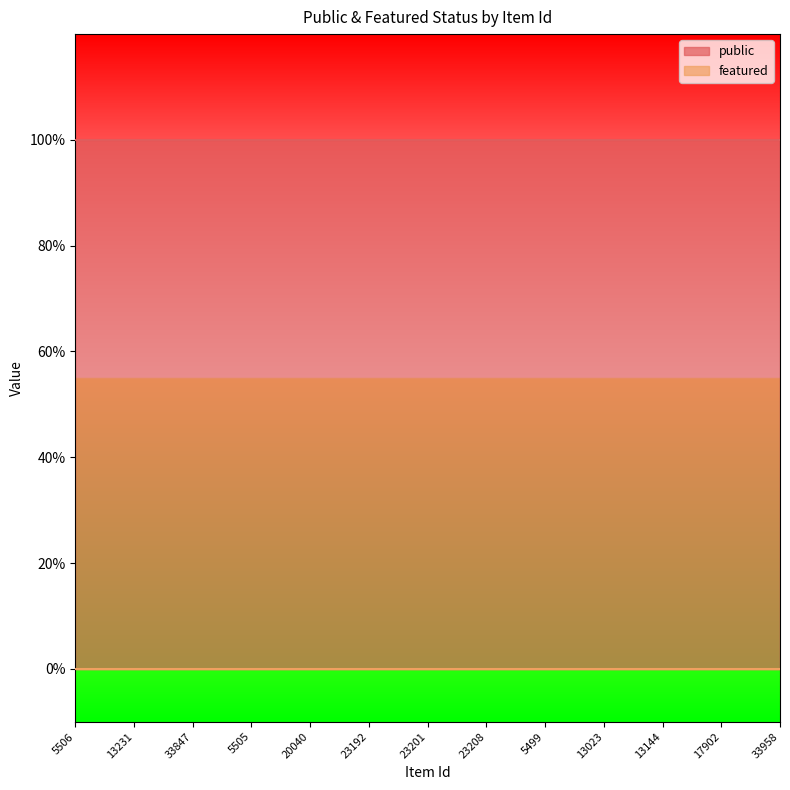

What are all the series names shown in the legend?

public, featured